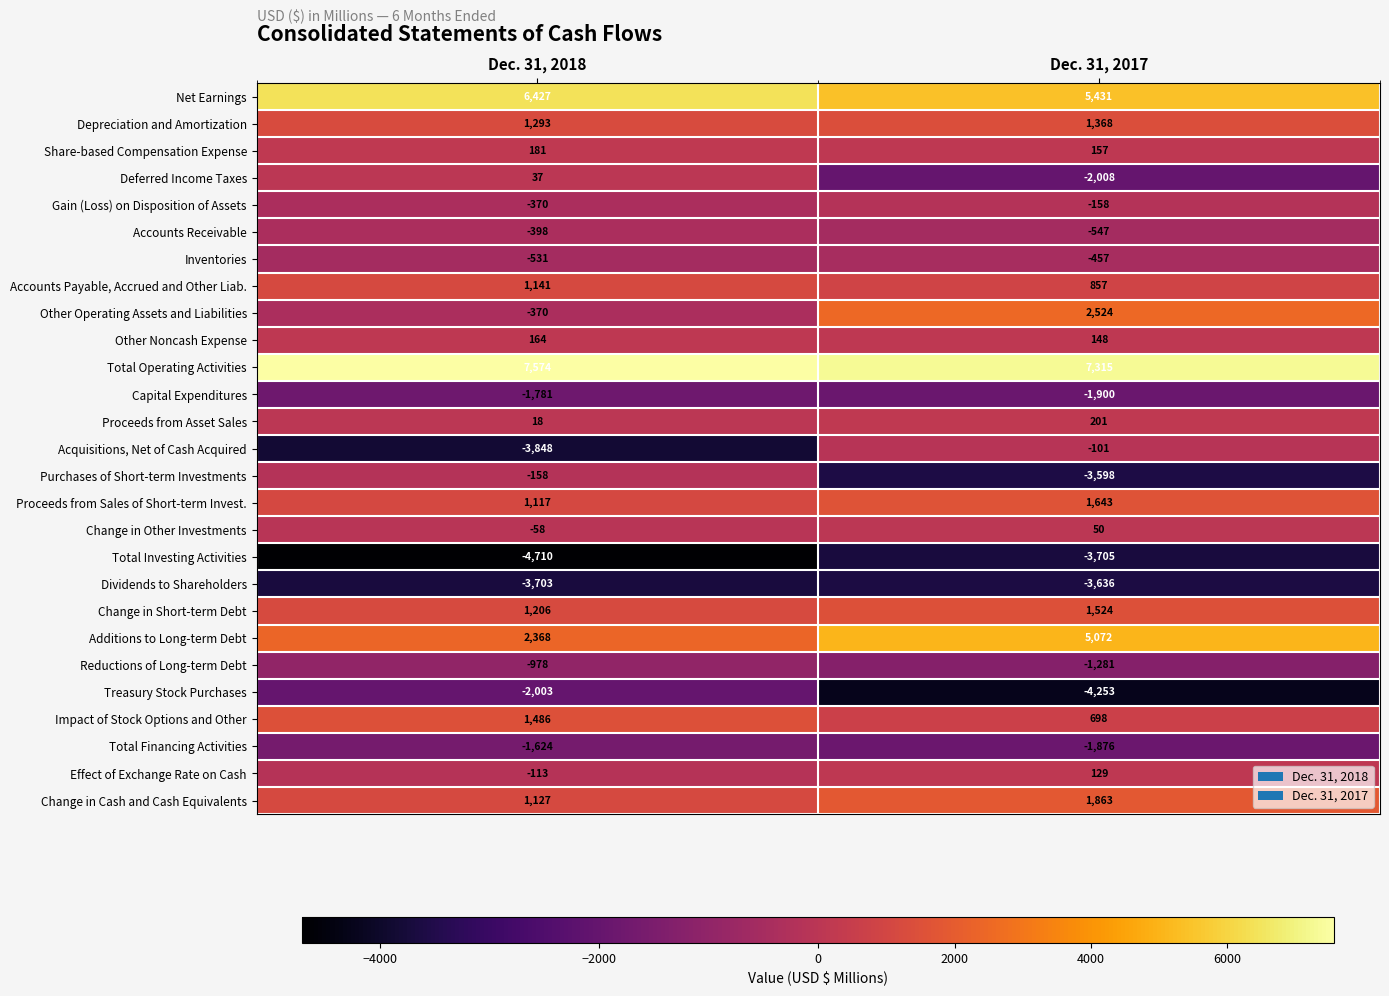

What is the difference between the maximum and minimum values in the Change in Other Investments series?

108